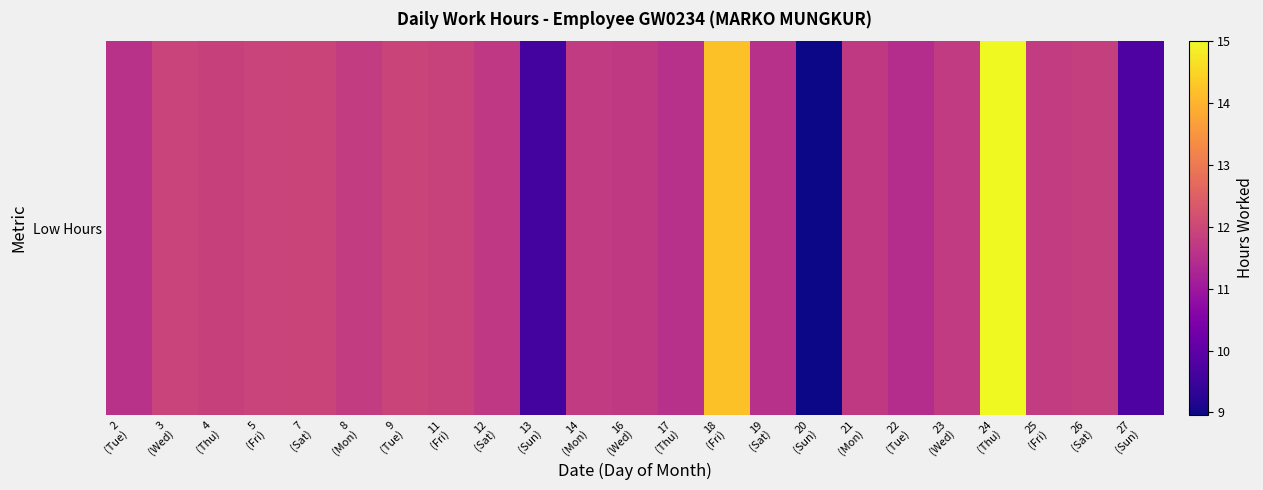

How many values are below 11?

3